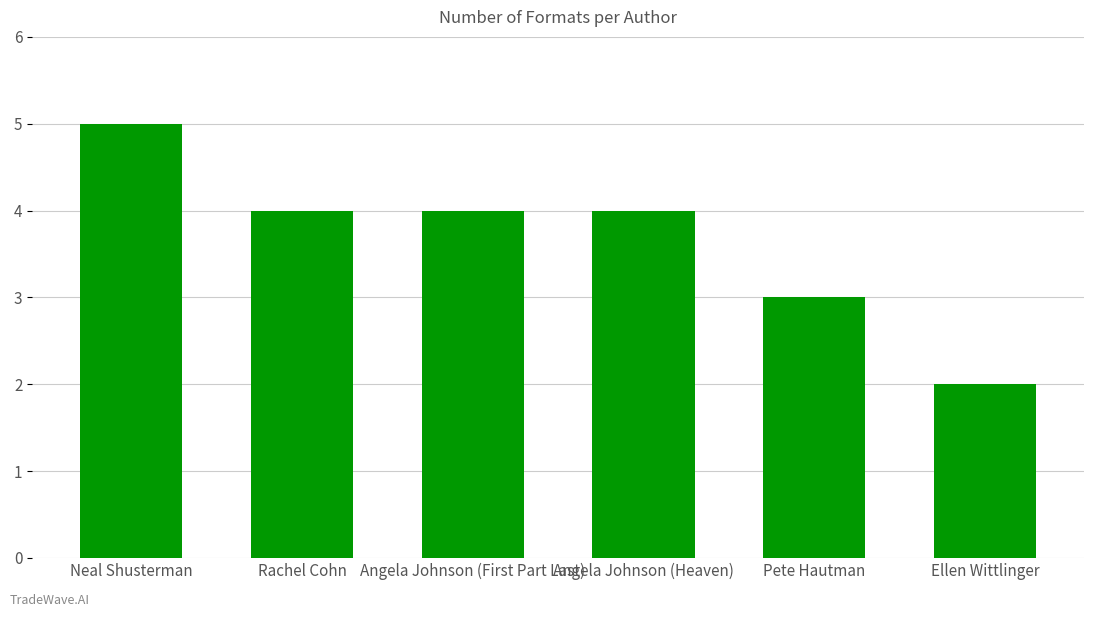

How many categories are shown in the chart?

6